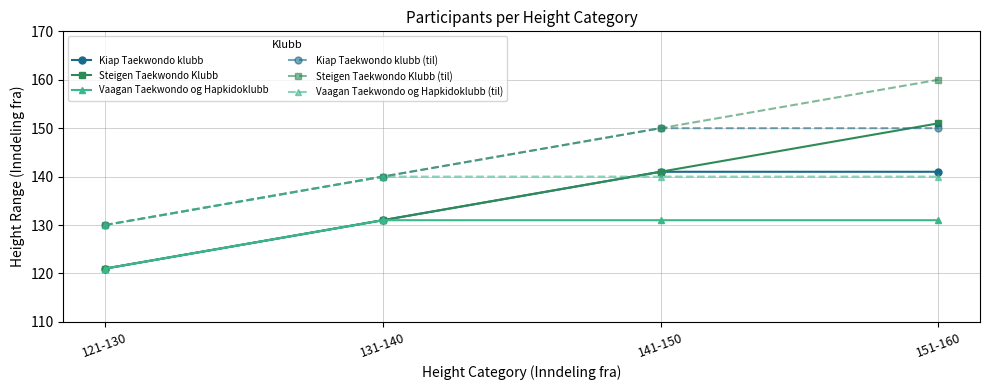

What position from the right is 151-160?

1